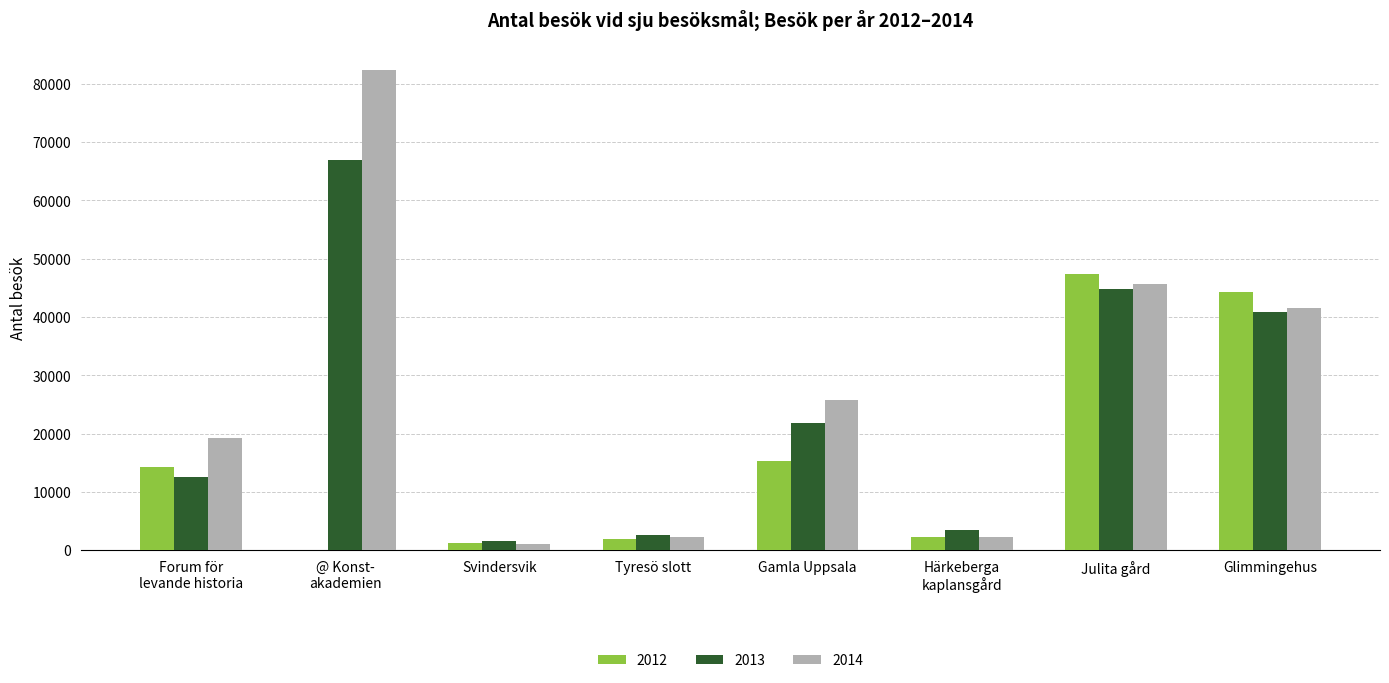

At which category is the sum across all series the highest?

@ Konst-
akademien